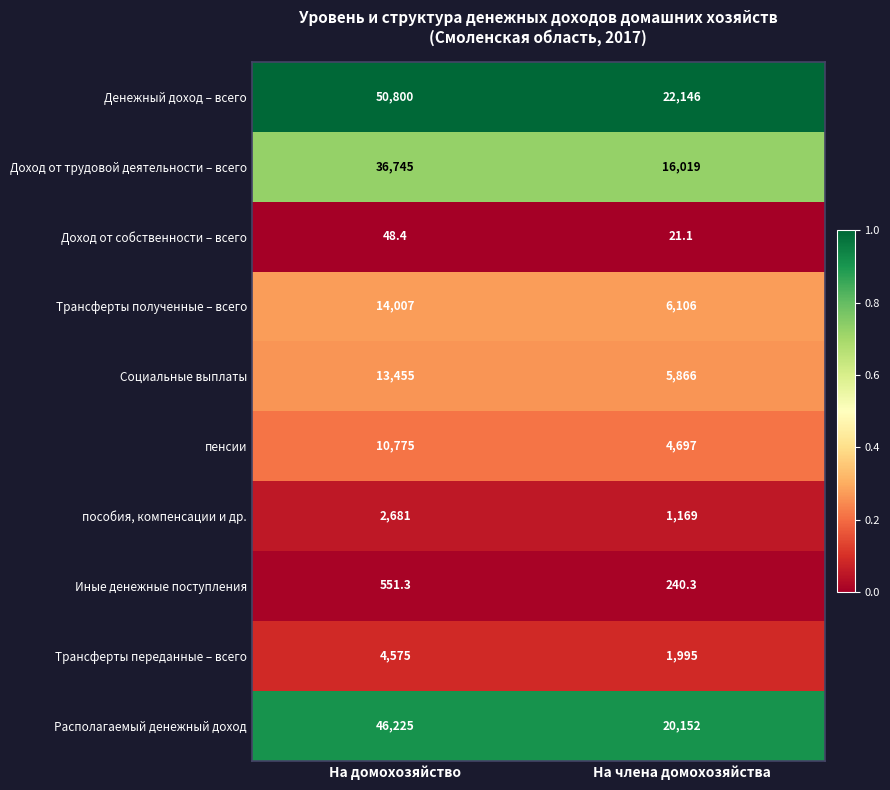

Rank the series by their maximum value, from lowest to highest.

Доход от собственности – всего, Иные денежные поступления, пособия, компенсации и др., Трансферты переданные – всего, пенсии, Социальные выплаты, Трансферты полученные – всего, Доход от трудовой деятельности – всего, Располагаемый денежный доход, Денежный доход – всего